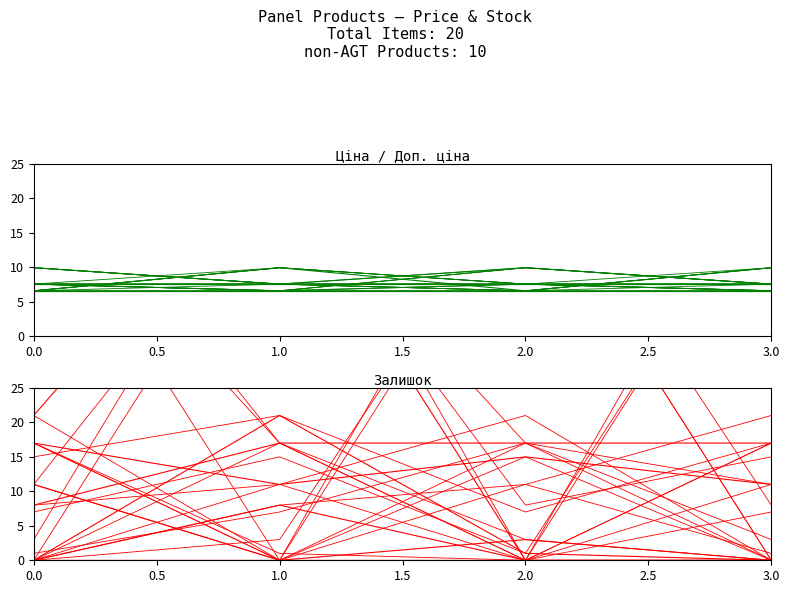

Is it true that Ціна equals 10.8 at 0.5?

False